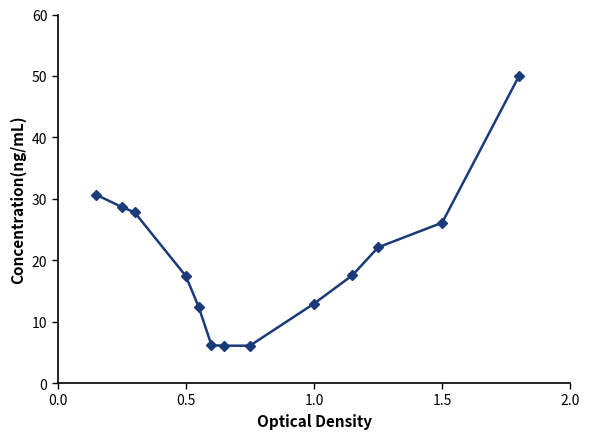

What is the value of the 7th point from the left?

6.1